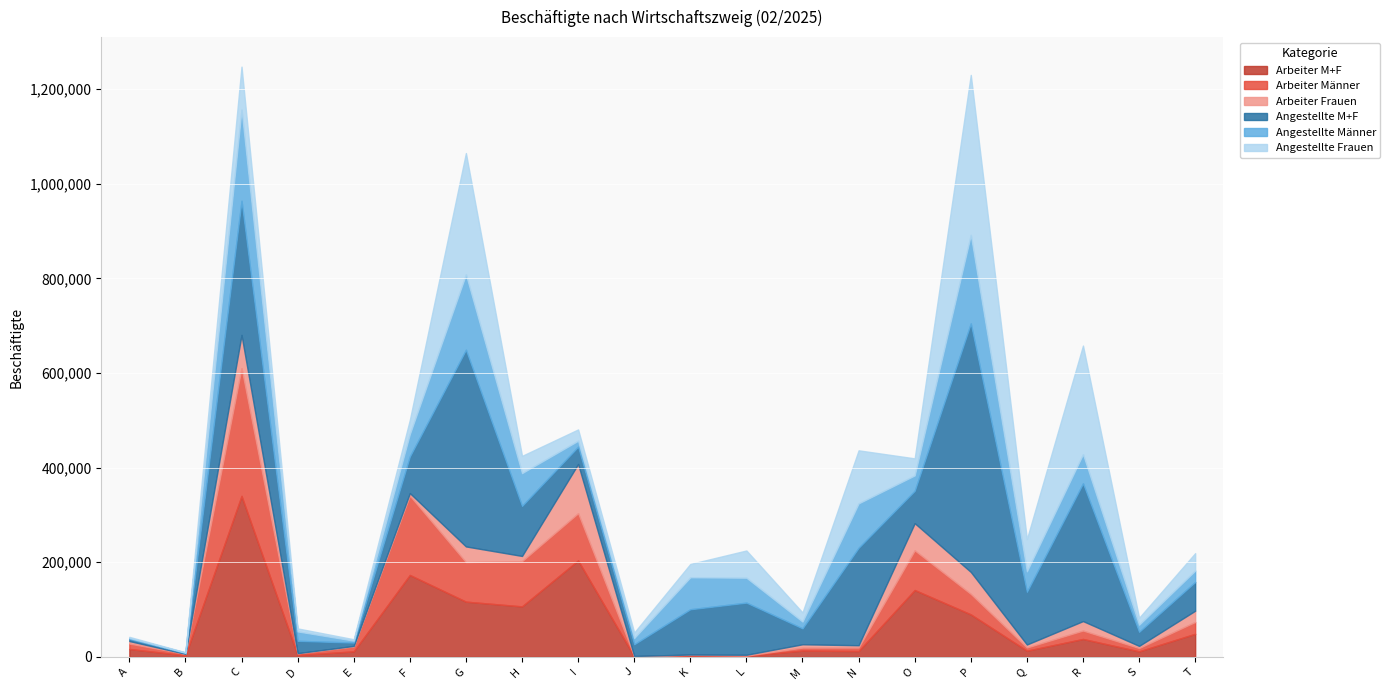

How many categories are shown in the chart?

20